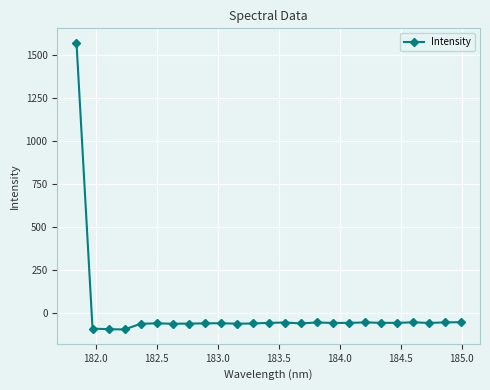

True or false: there are more than 2 points higher than both neighbors.

True